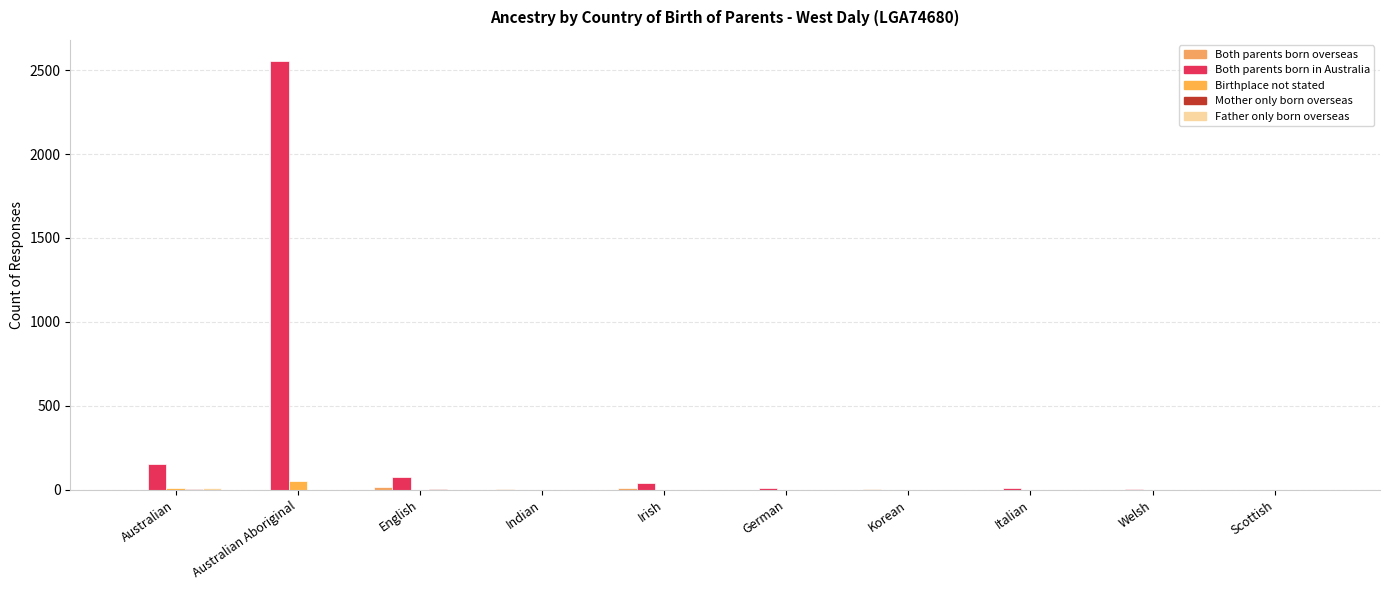

How many distinct data groups are displayed?

5